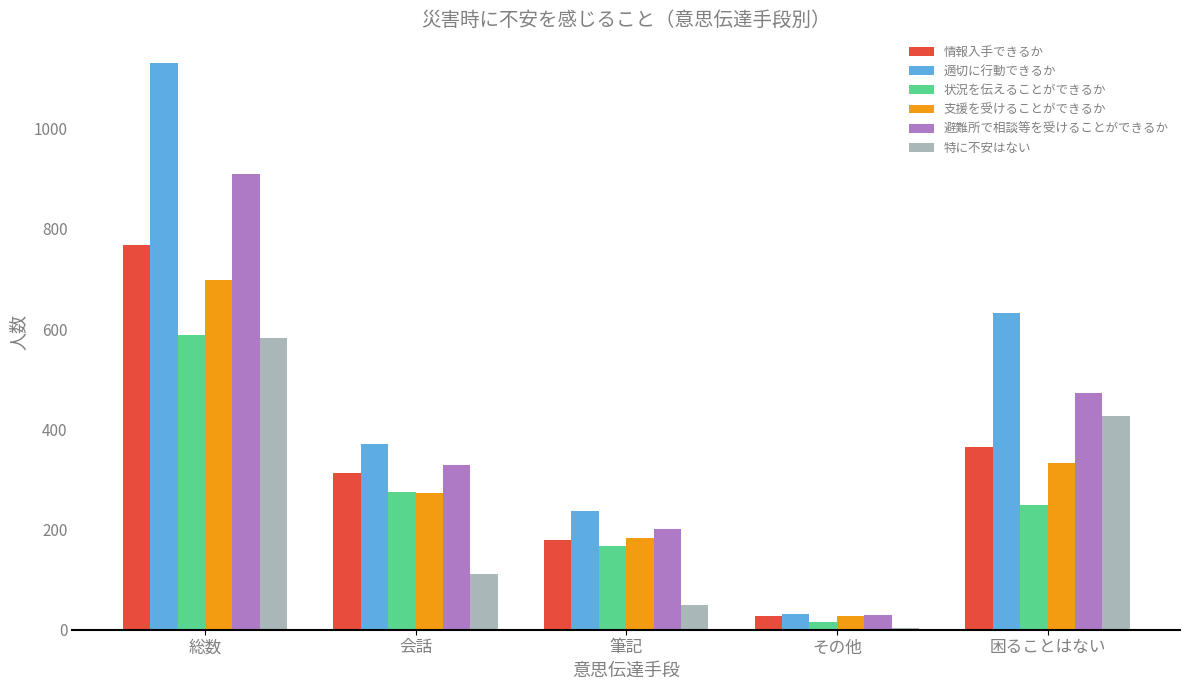

What is the spread (max minus min) of values at 困ることはない?

384